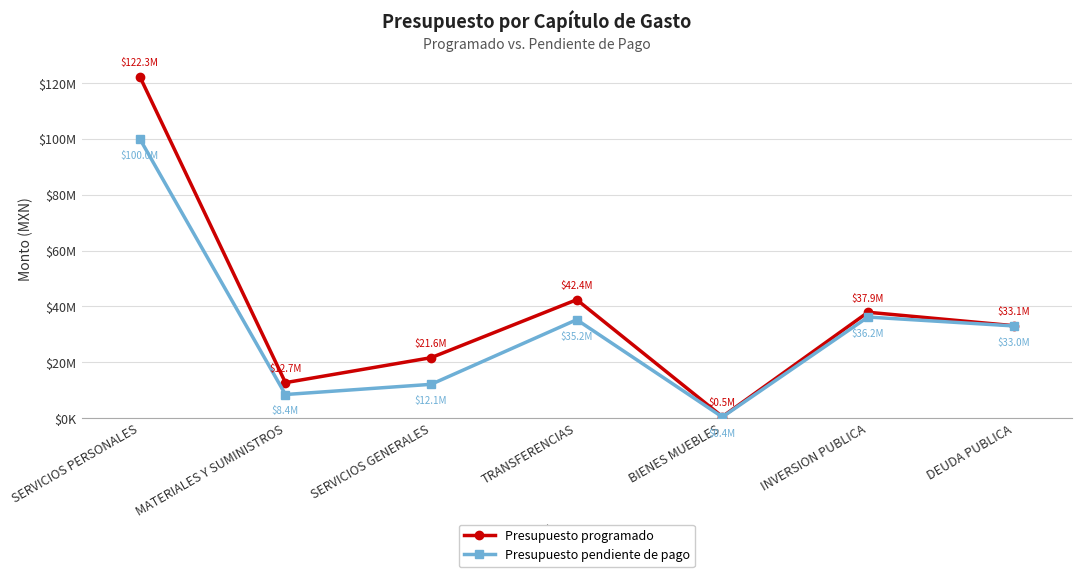

What are all the series names shown in the legend?

Presupuesto programado, Presupuesto pendiente de pago